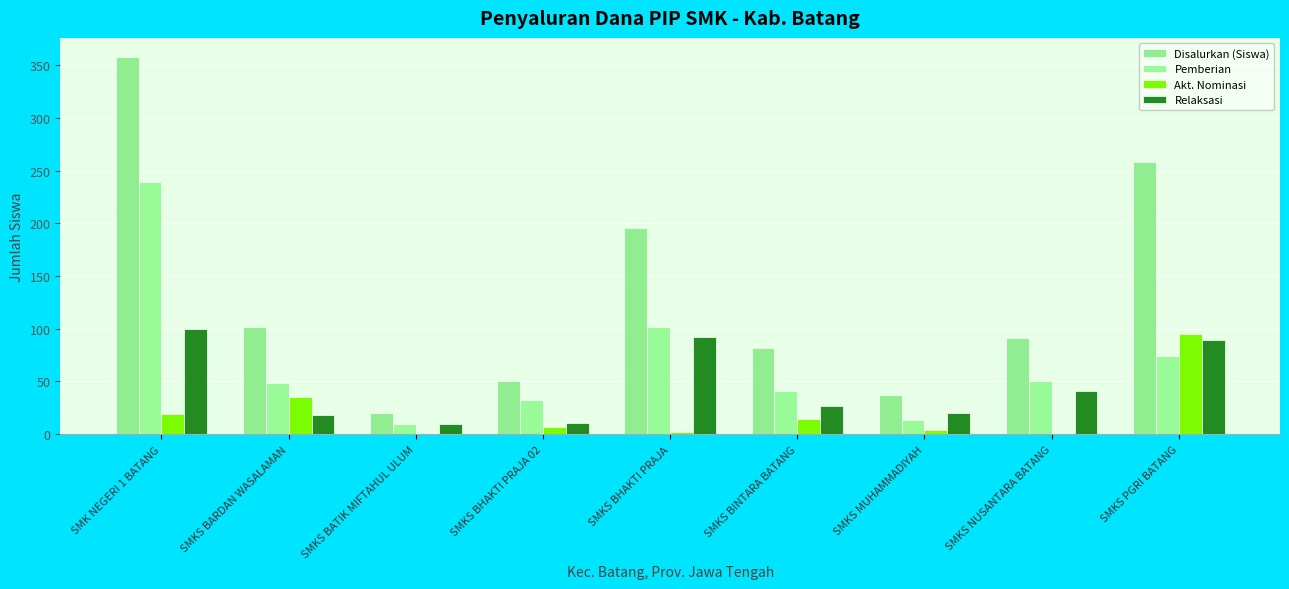

Are the bars horizontal?

No